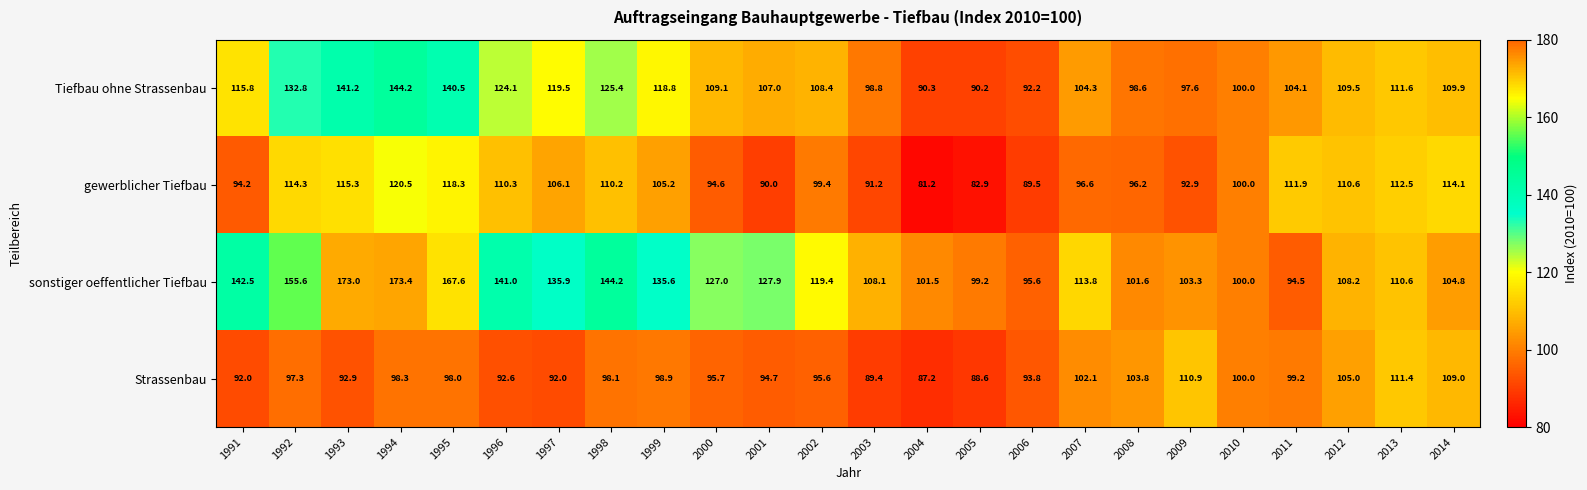

What is the spread (max minus min) of values at 1994?

75.1